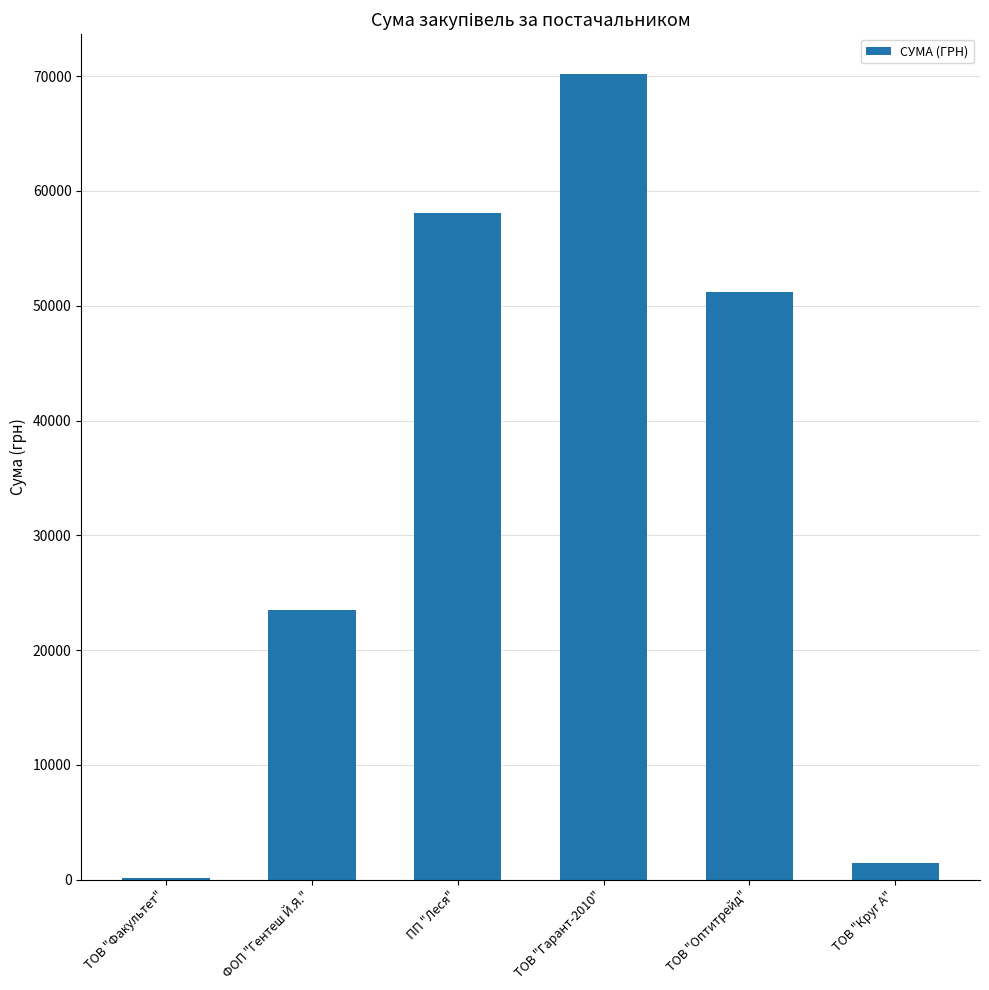

At which category does the chart reach its peak across all series?

ТОВ "Гарант-2010"